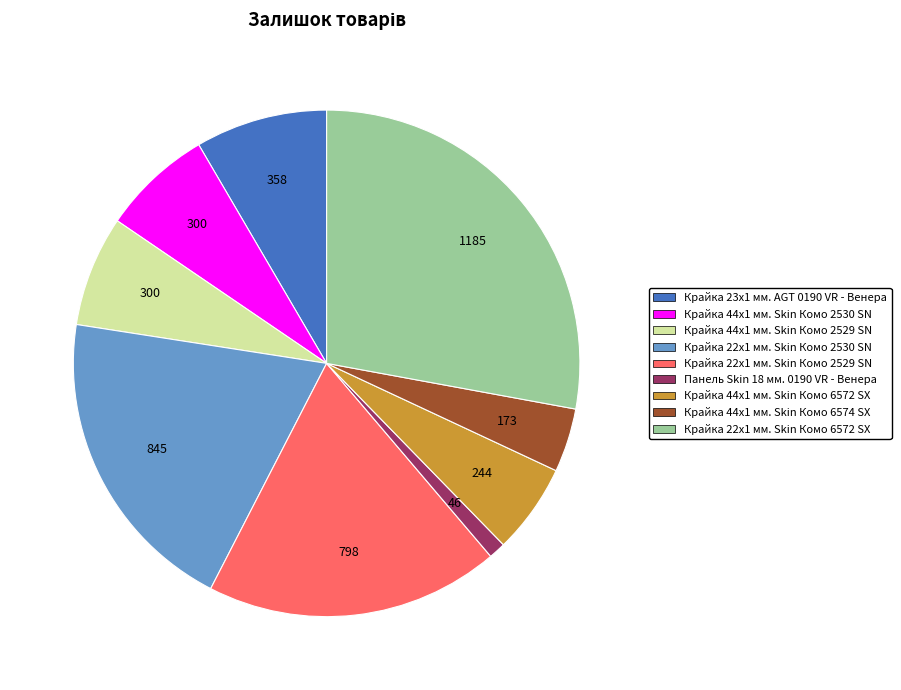

Between Панель Skin 18 мм. 0190 VR - Венера and Крайка 22x1 мм. Skin Комо 2530 SN, which is larger?

Крайка 22x1 мм. Skin Комо 2530 SN